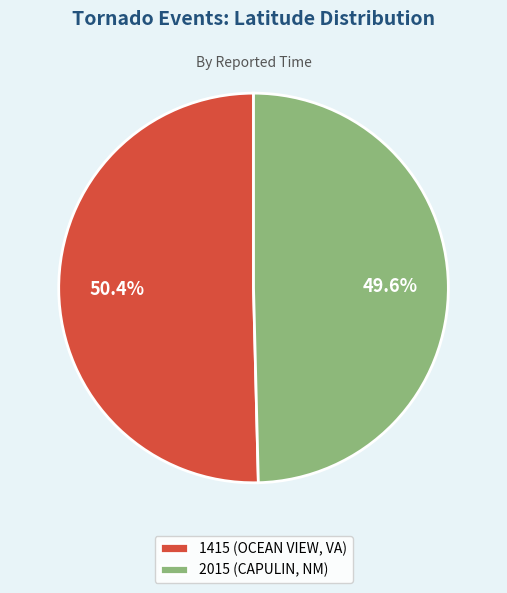

How many segments does this pie chart have?

2